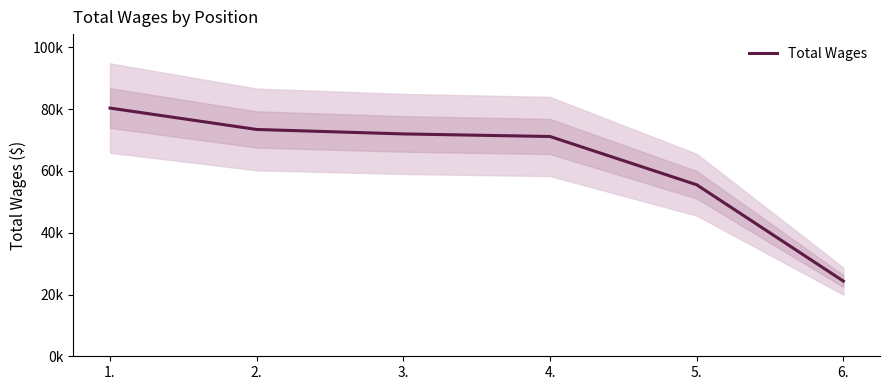

Reading right to left, transcribe all the data shown in this chart.

24349	55538	71166	71999	73443	80369